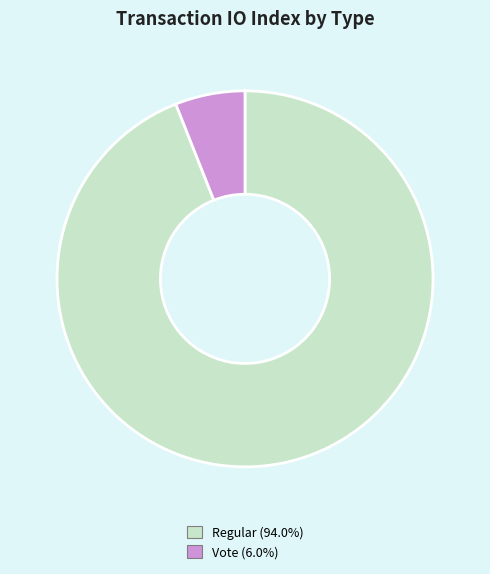

To the nearest percent, what is the difference between the largest and smallest slice percentages?

88%